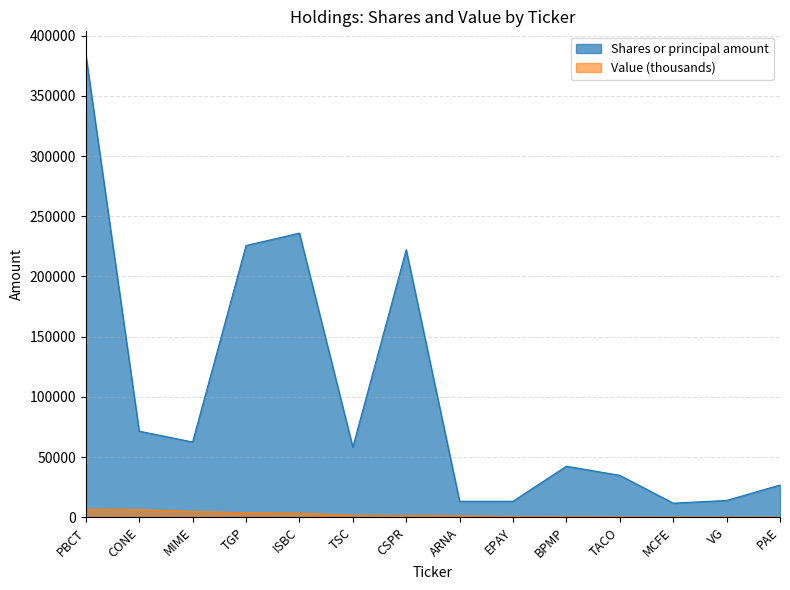

Which category has the highest value across all series?

PBCT